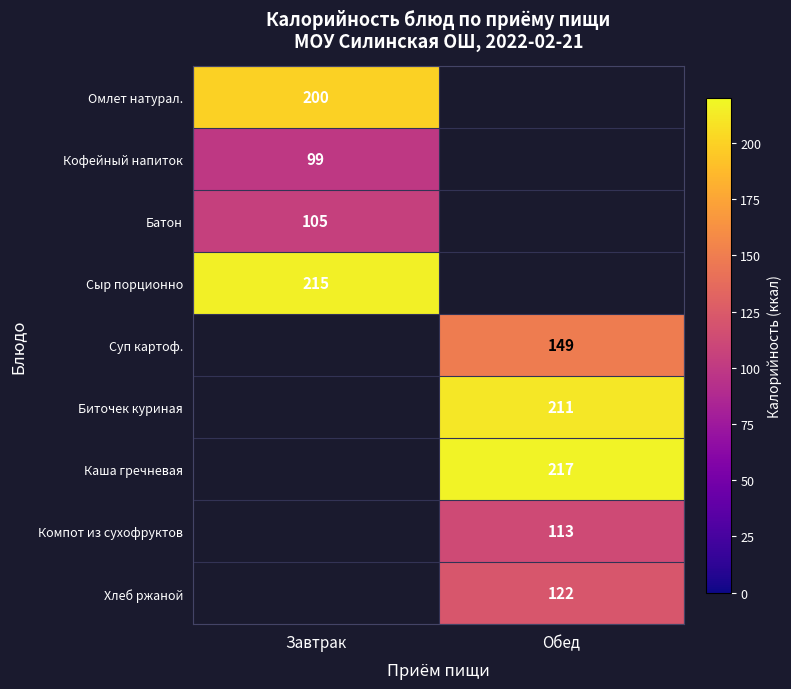

The Биточек куриная series shows 211 at Обед. True or false?

True